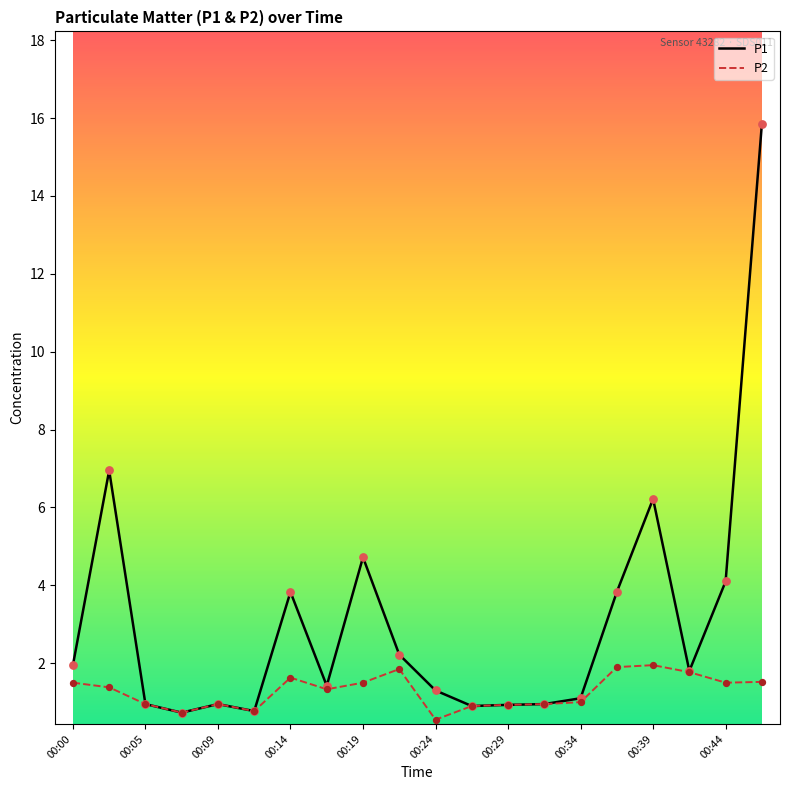

Which series has the largest total across all categories?

P1